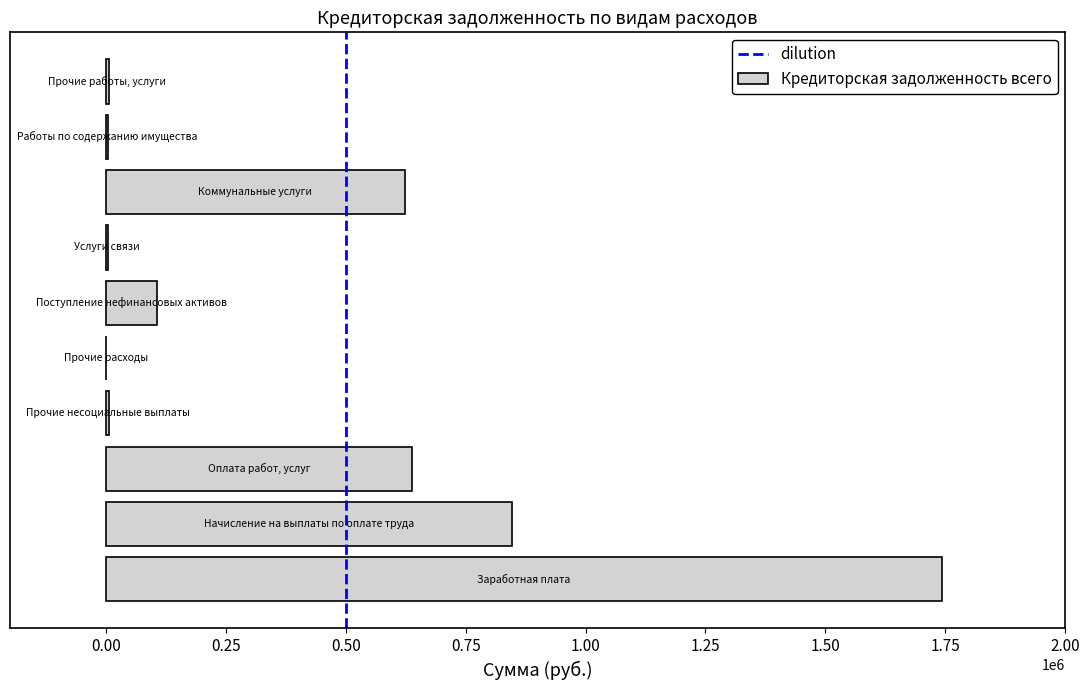

What is the sum of all values?

3980146.0